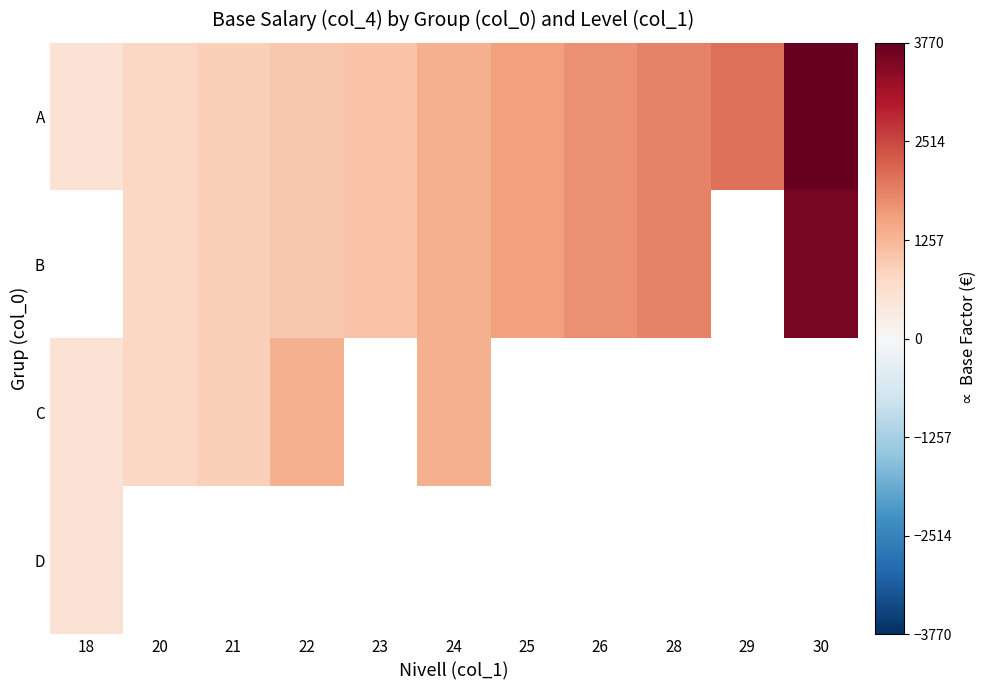

The A series shows 3770.3 at 30. True or false?

True